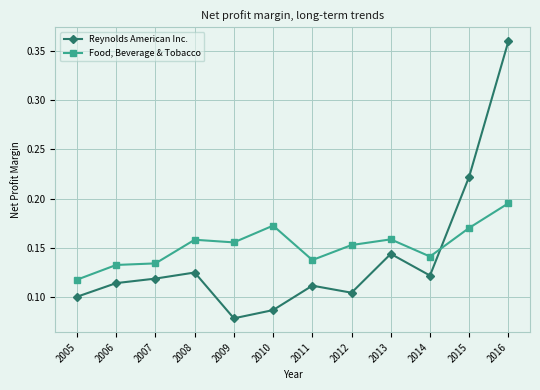

Where is Reynolds American Inc. nearest to the value 0?

2009